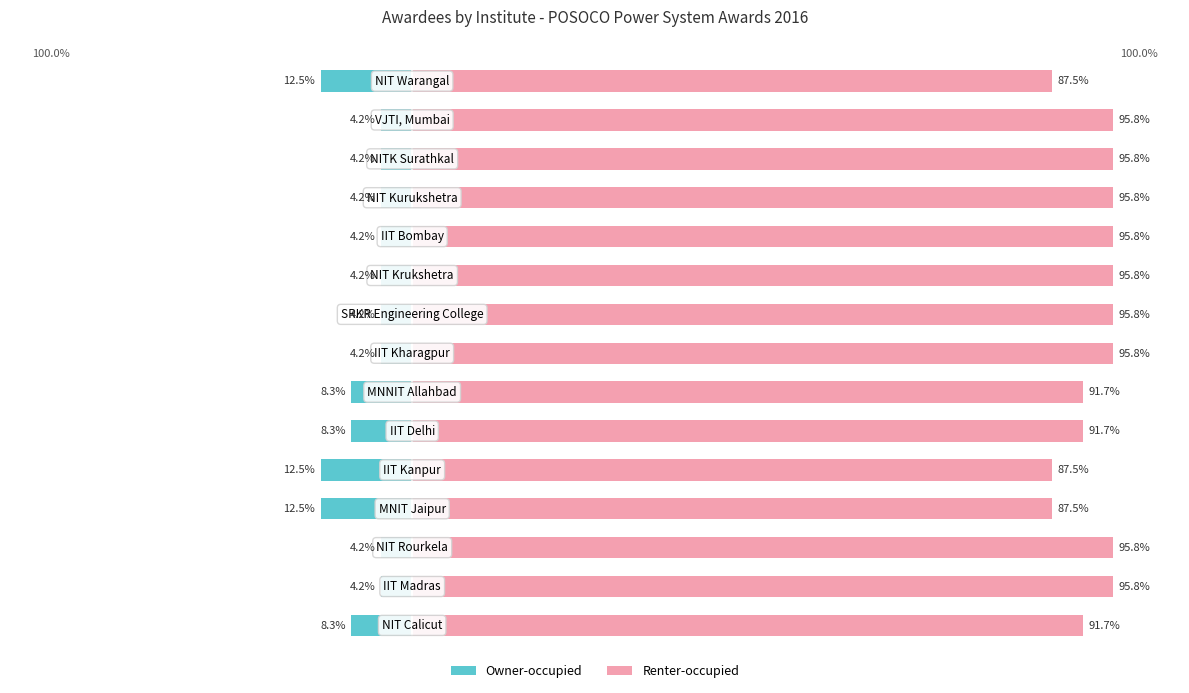

Is the value of Renter-occupied at 8 greater than the value of Owner-occupied at 9?

Yes